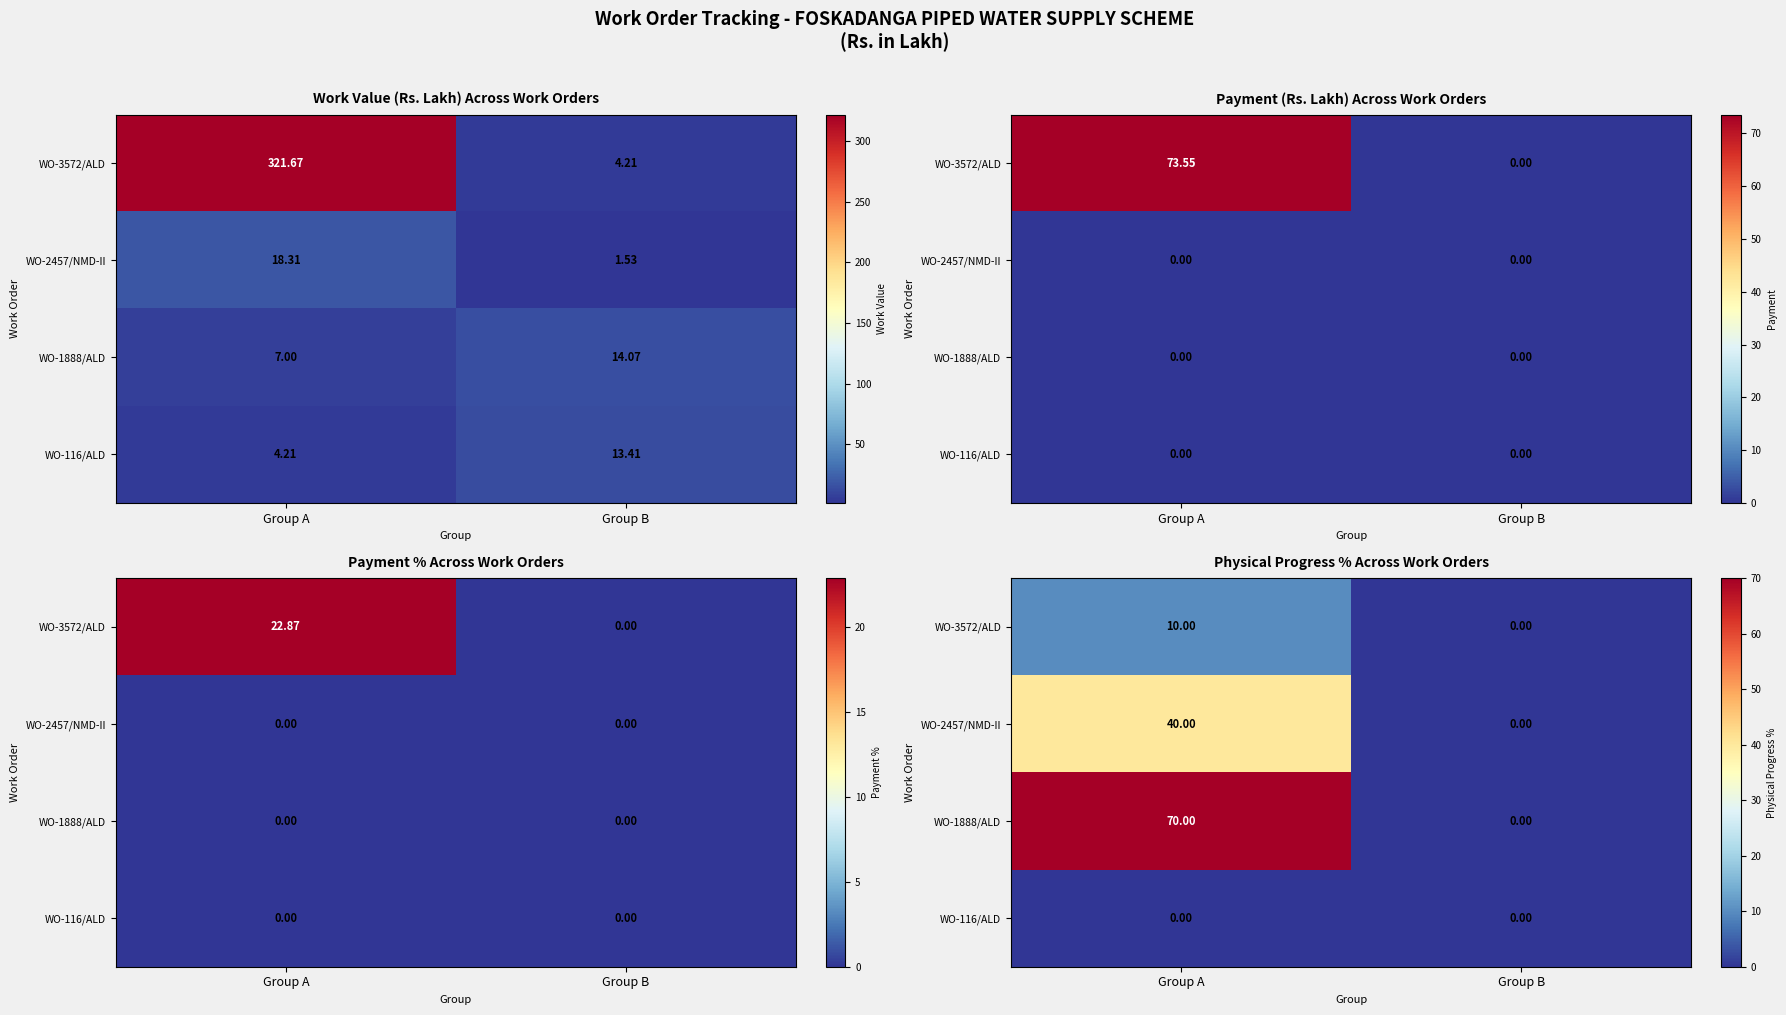

How many categories are shown in the chart?

2